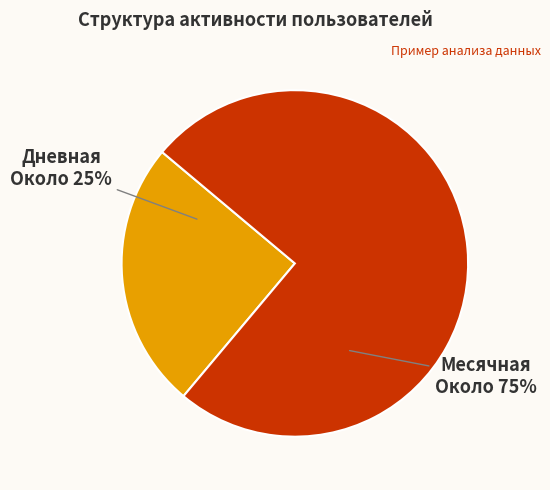

Does any single category account for the majority?

Yes